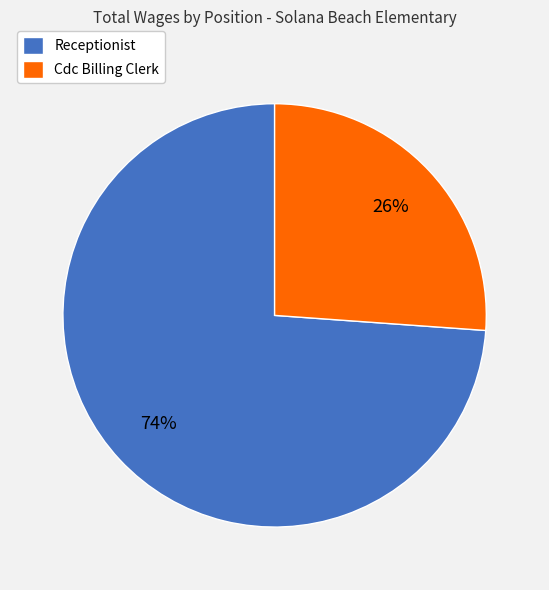

Count the number of slices in the pie.

2